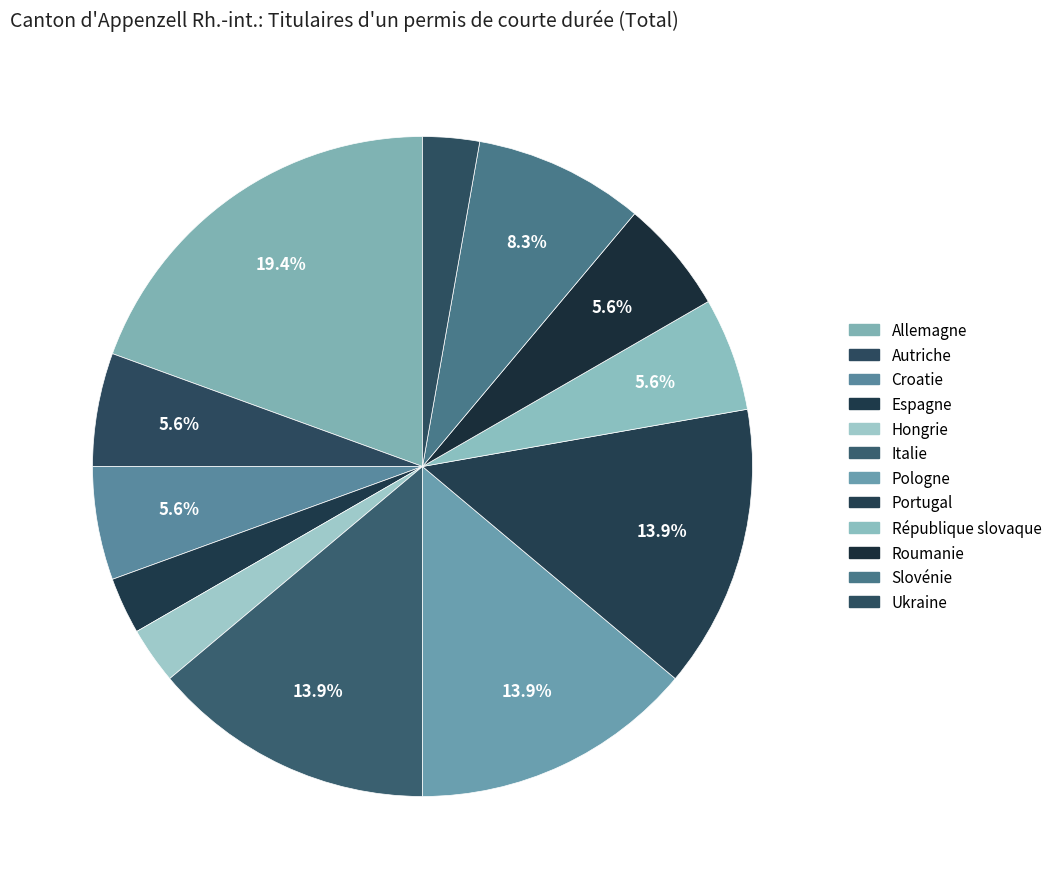

Combined, what portion of the pie is Croatie and Roumanie?

11.1%